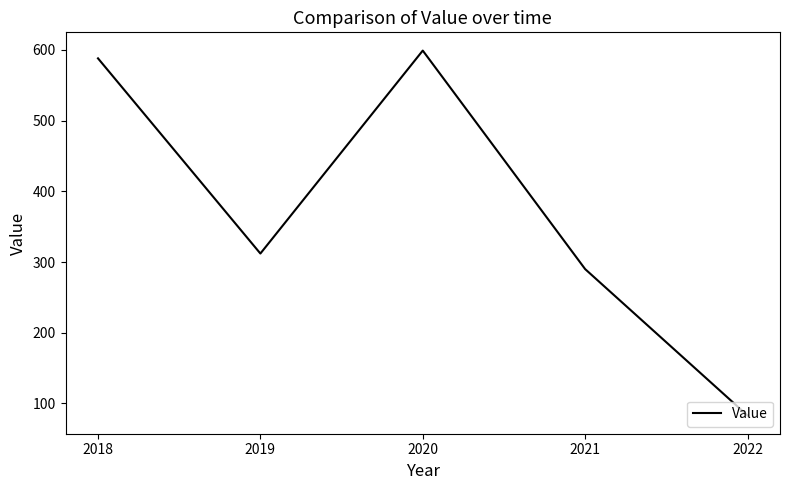

List the labels in order of value, smallest first.

2022, 2021, 2019, 2018, 2020